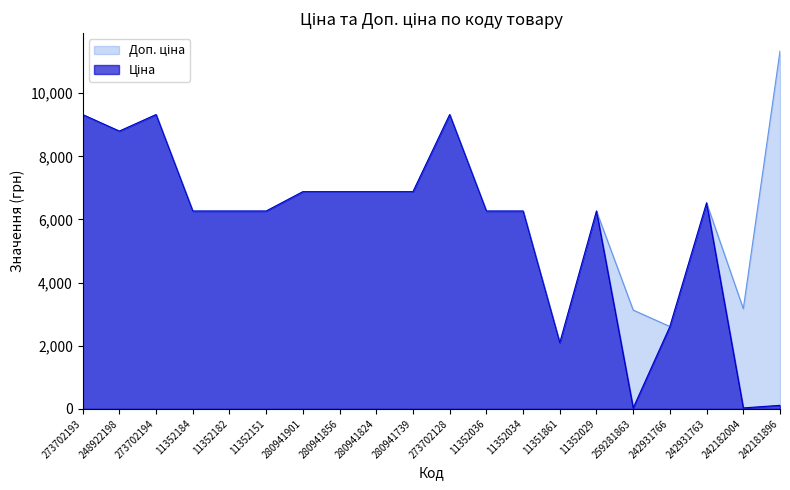

The Ціна series shows 8.3 at 259281863. True or false?

False